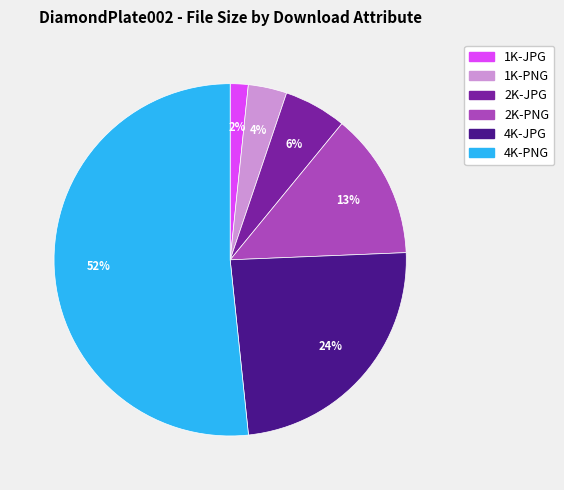

Which category has the biggest portion of the pie?

4K-PNG